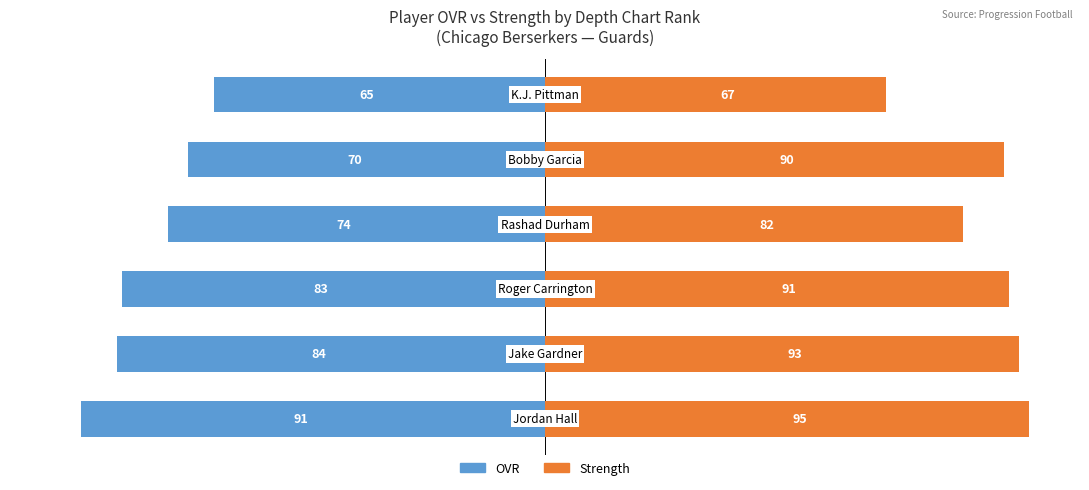

What are all the series names shown in the legend?

OVR, Strength